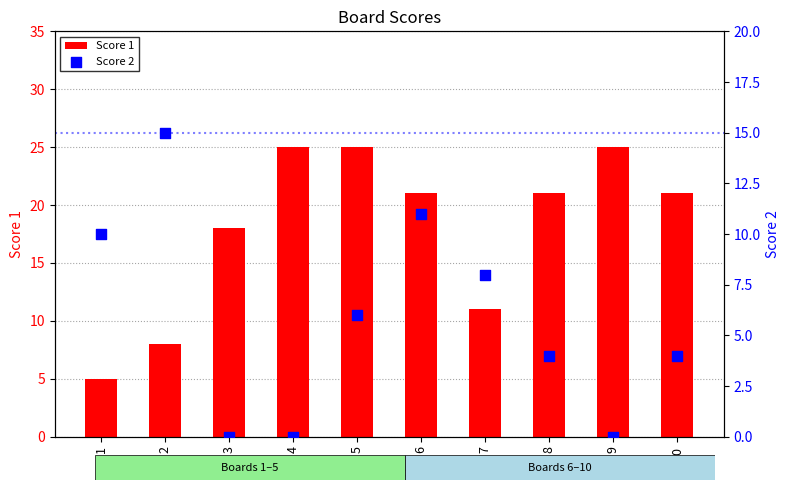

Is the value of Score 2 at 6 greater than the value of Score 1 at 1?

Yes